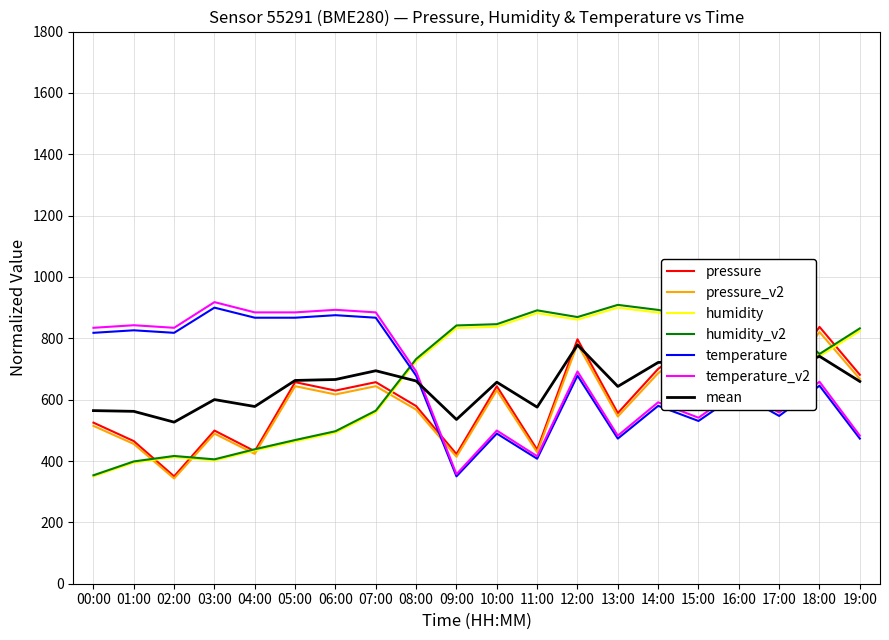

Which series has the largest range (max minus min)?

humidity